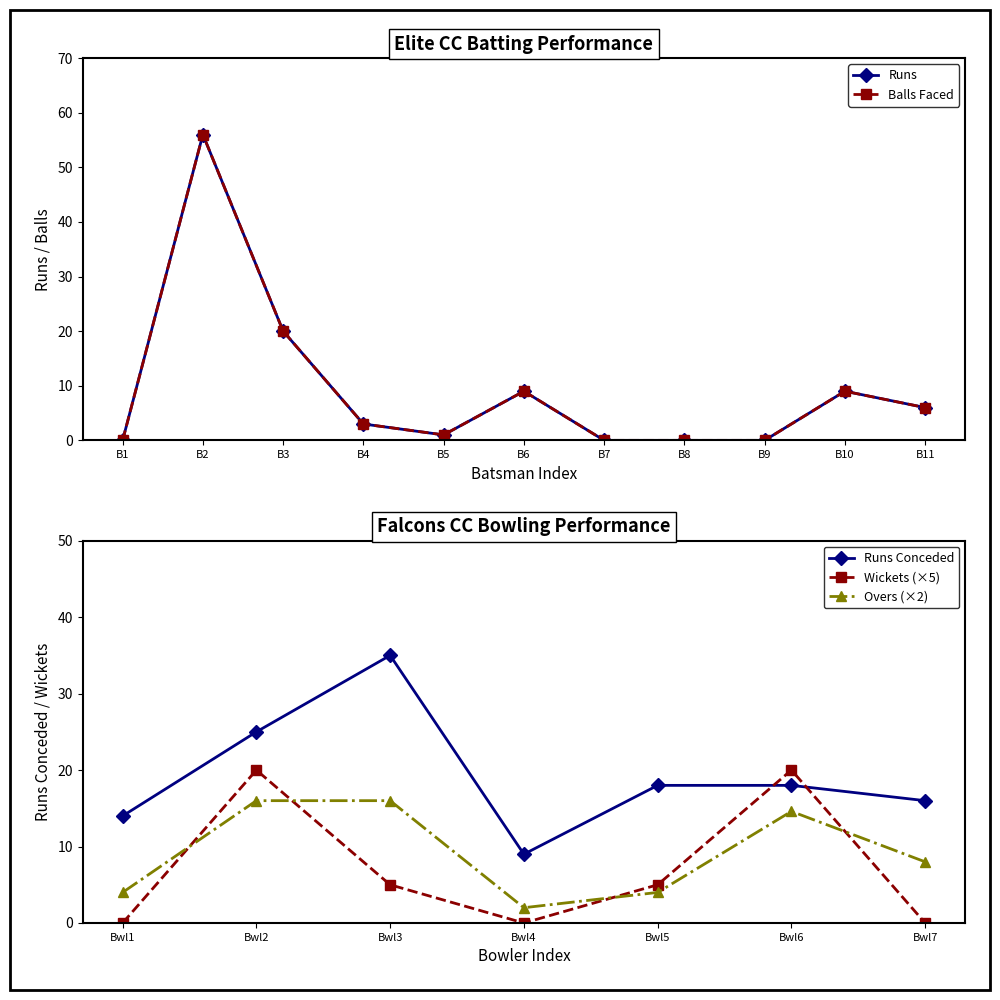

True or false: Runs Conceded has a value of 16.0 at Bwl7.

True